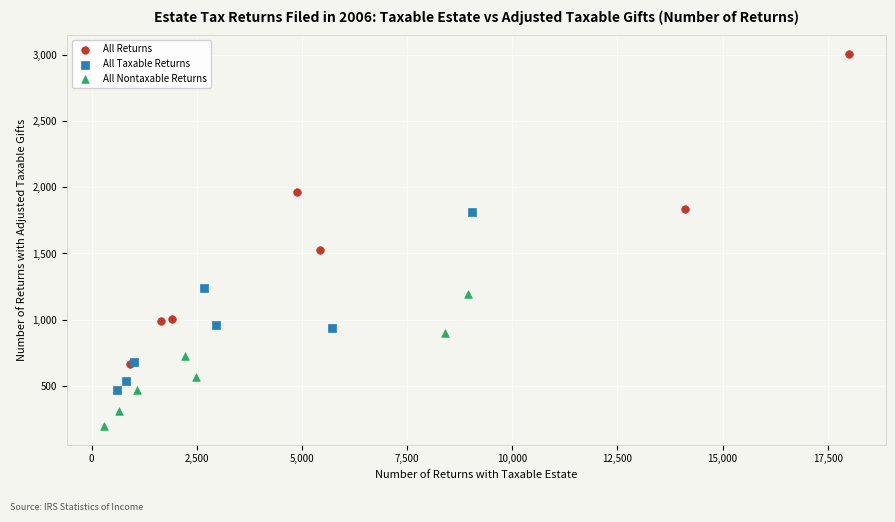

Which series has the largest Y range (max minus min)?

All Returns